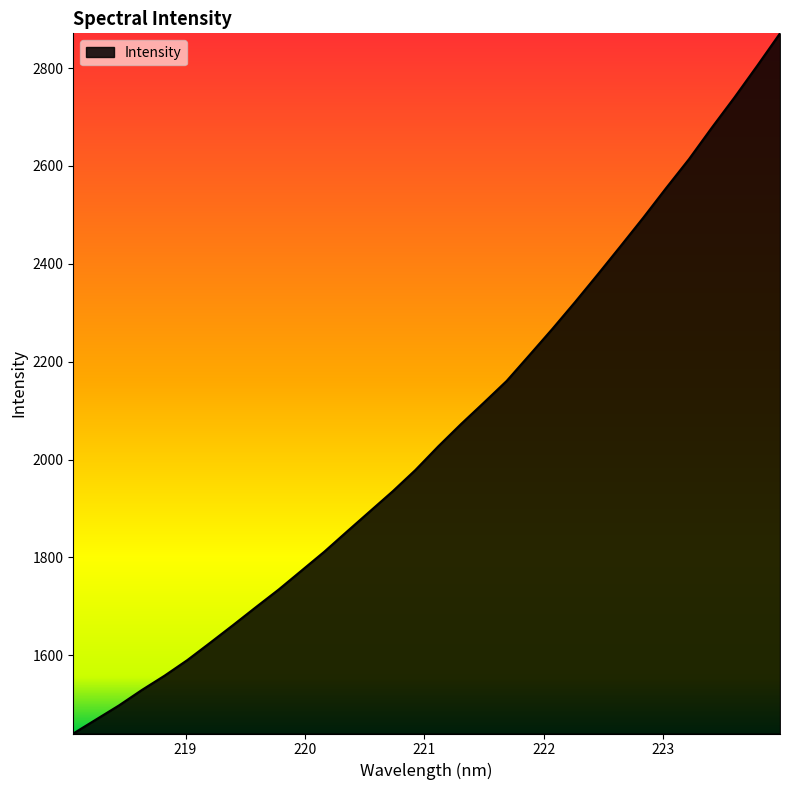

True or false: there are more than 0 points higher than both neighbors.

False